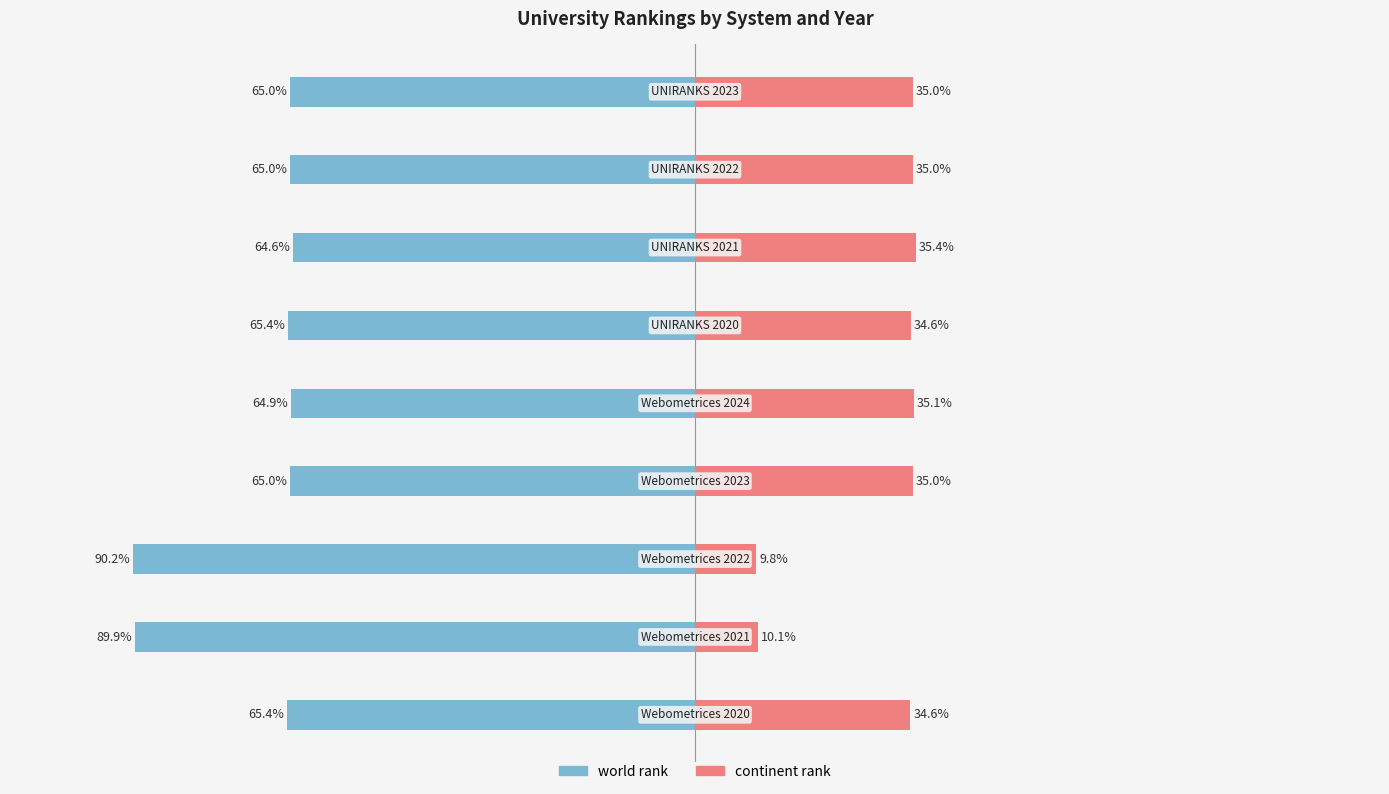

Which has a higher value, 5 or 7?

7